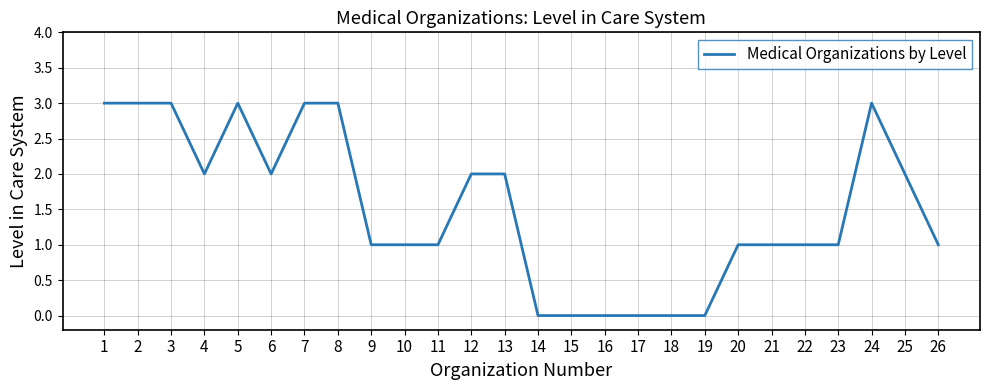

How many categories are shown in the chart?

26